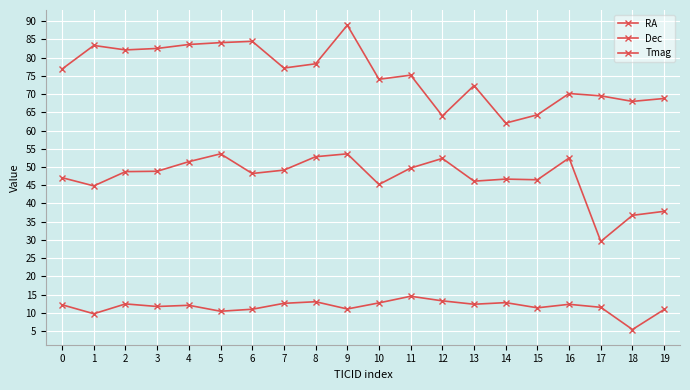

True or false: Tmag and Dec cross at least once.

False